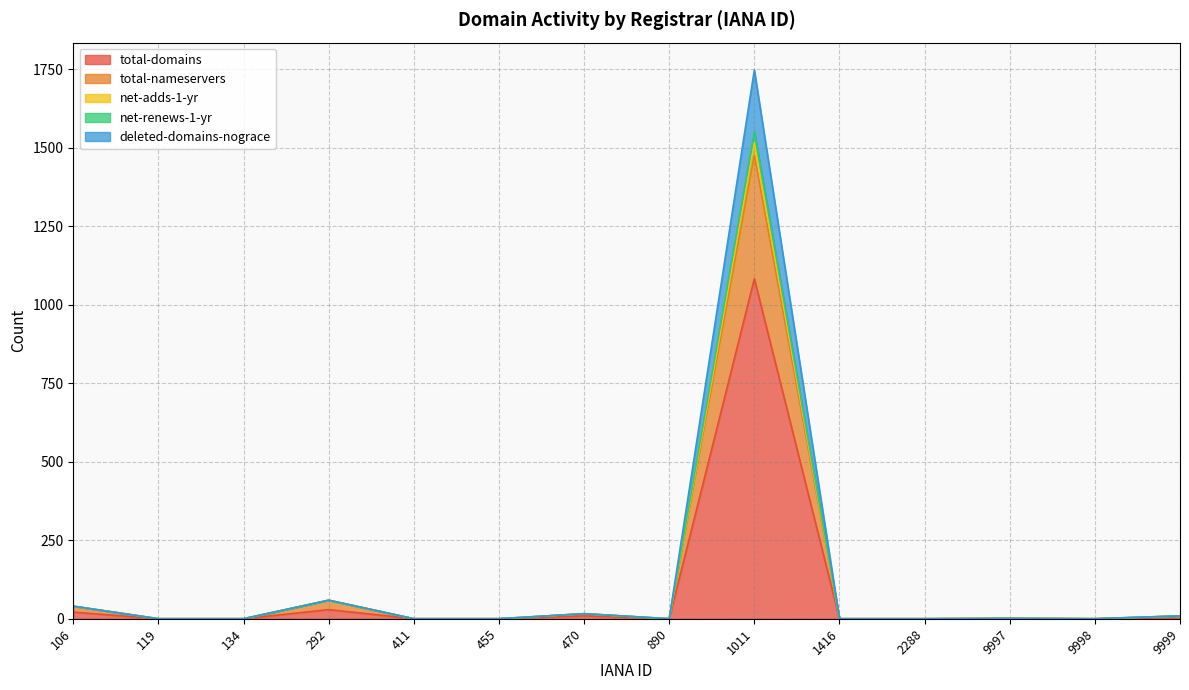

How many data points in net-renews-1-yr are above 0?

6